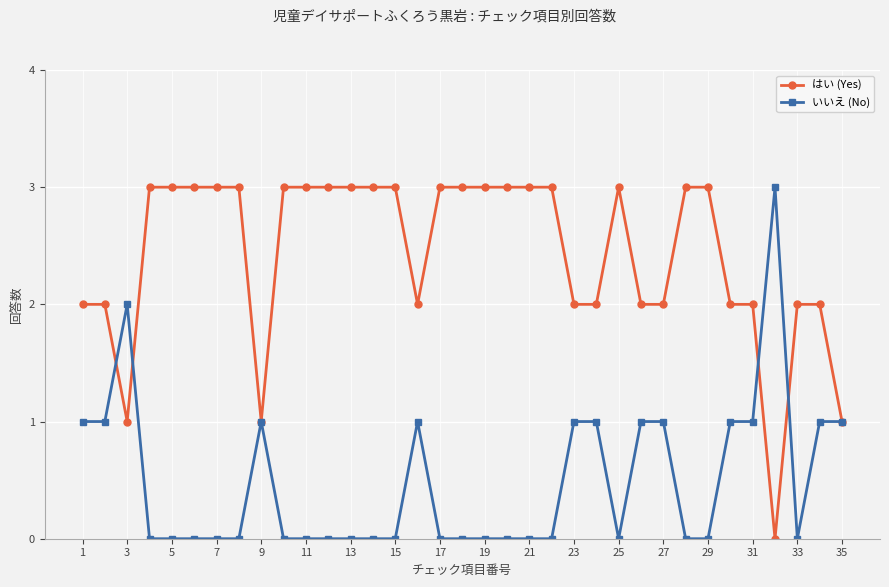

True or false: いいえ (No) has more than 1 interior local peaks.

True